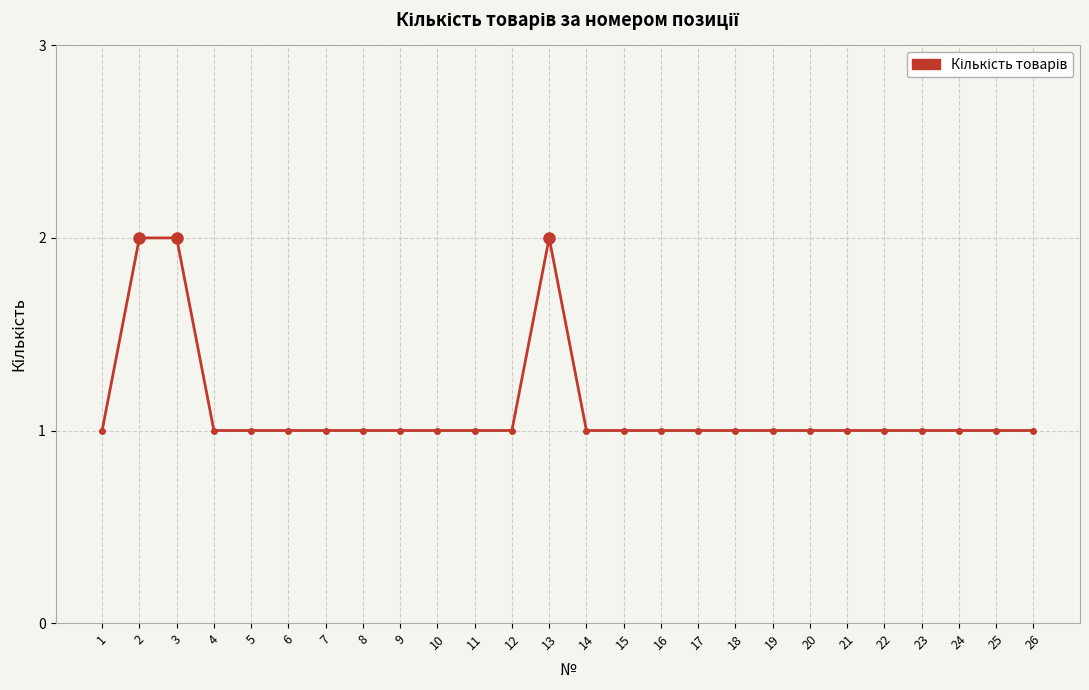

What is the ratio of the value at 10 to the value at 13?

0.5